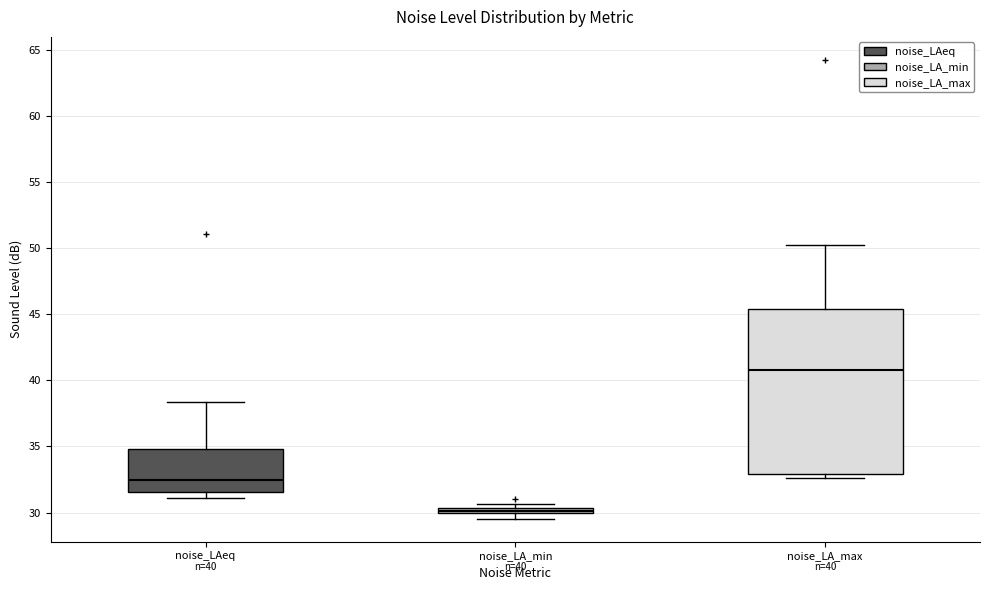

Which box's median line is the highest?

noise_LA_max